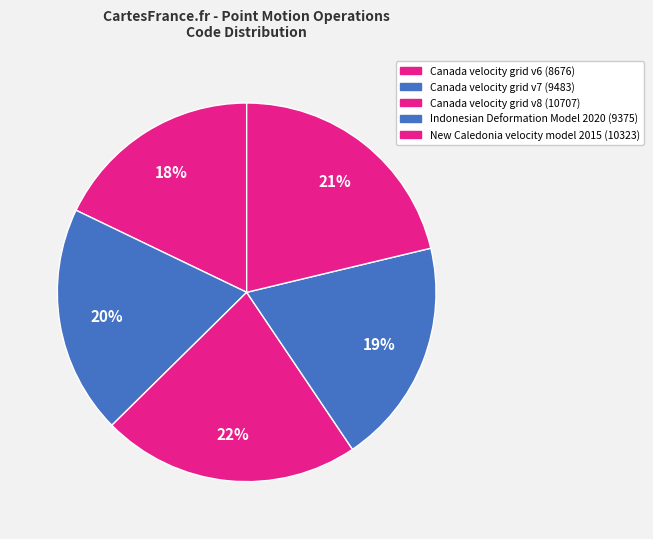

To the nearest percent, what is the combined percentage of Canada velocity grid v7 and Canada velocity grid v8?

42%